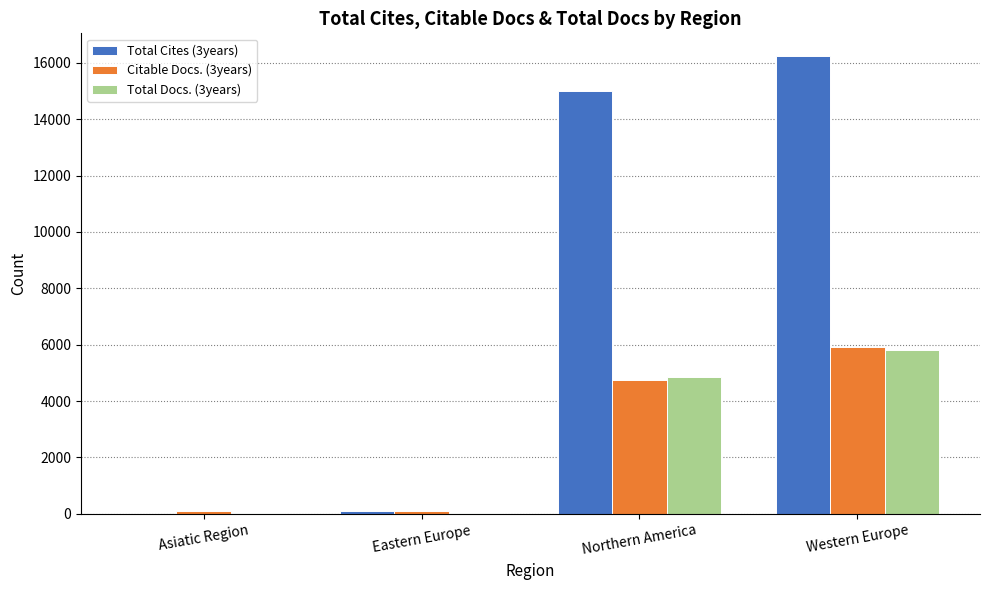

What is the sum of all Citable Docs. (3years) values?

10922